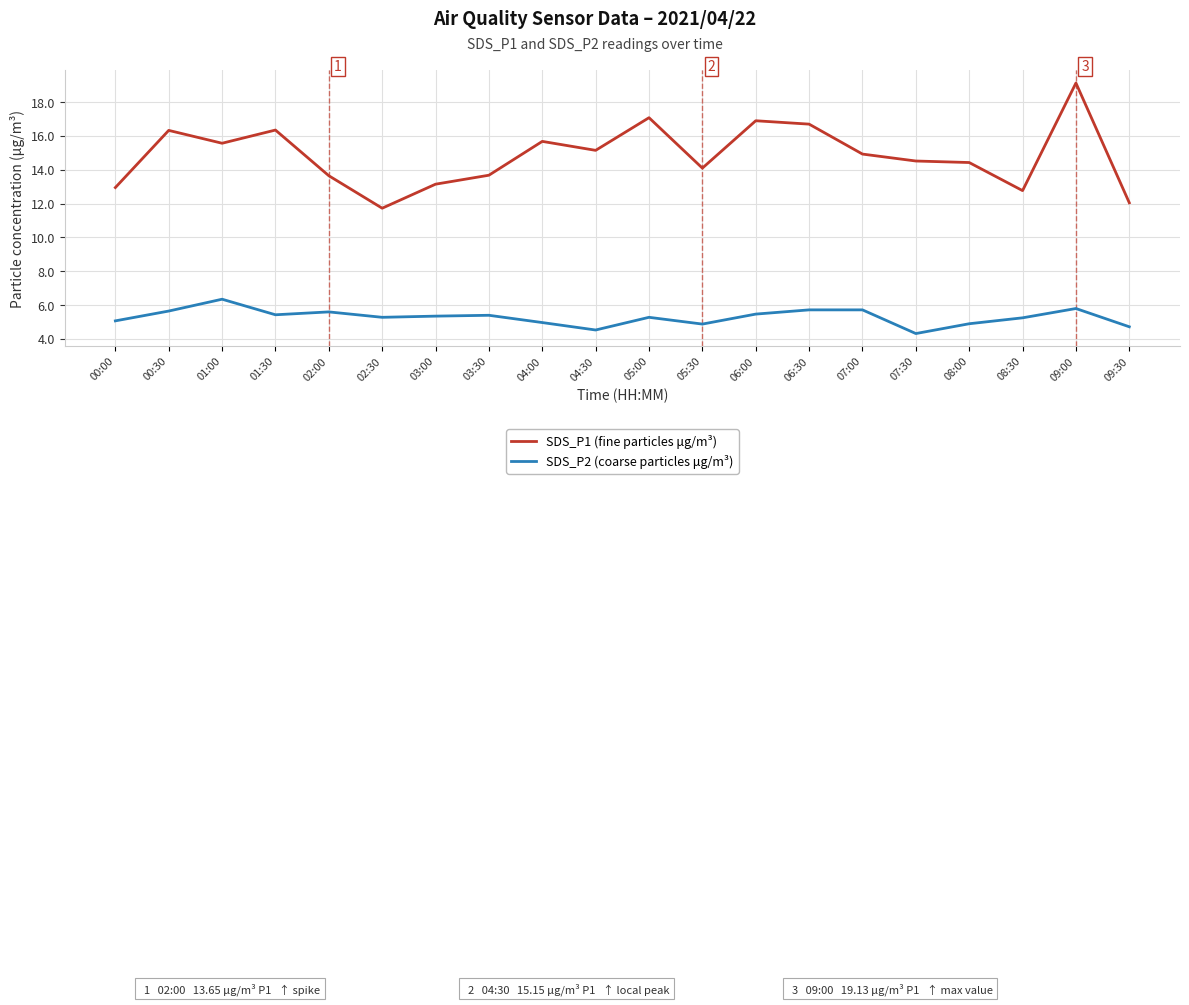

True or false: SDS_P2 (coarse particles μg/m³) and SDS_P1 (fine particles μg/m³) cross at least once.

False